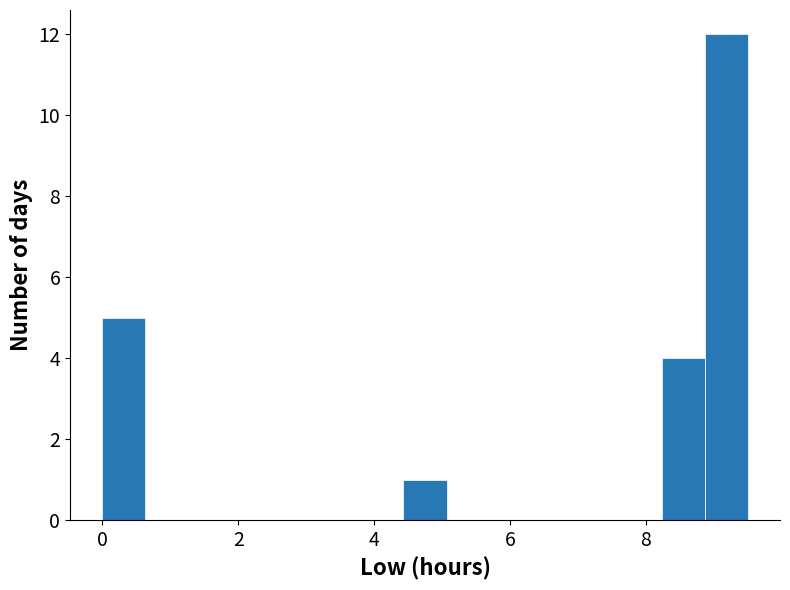

Around what value on the x-axis is the tallest bar? Give the approximate position of its centre, as read against the axis.

9.2